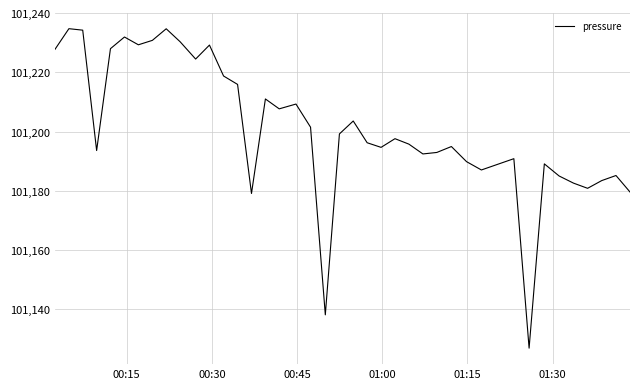

What is the maximum value shown in the chart?

101234.7